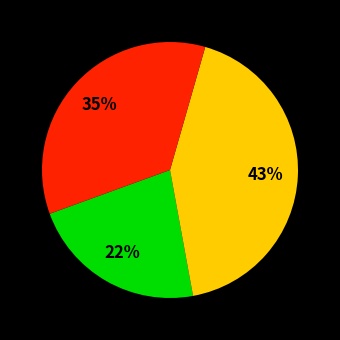

To the nearest percent, what is the average slice percentage?

33%